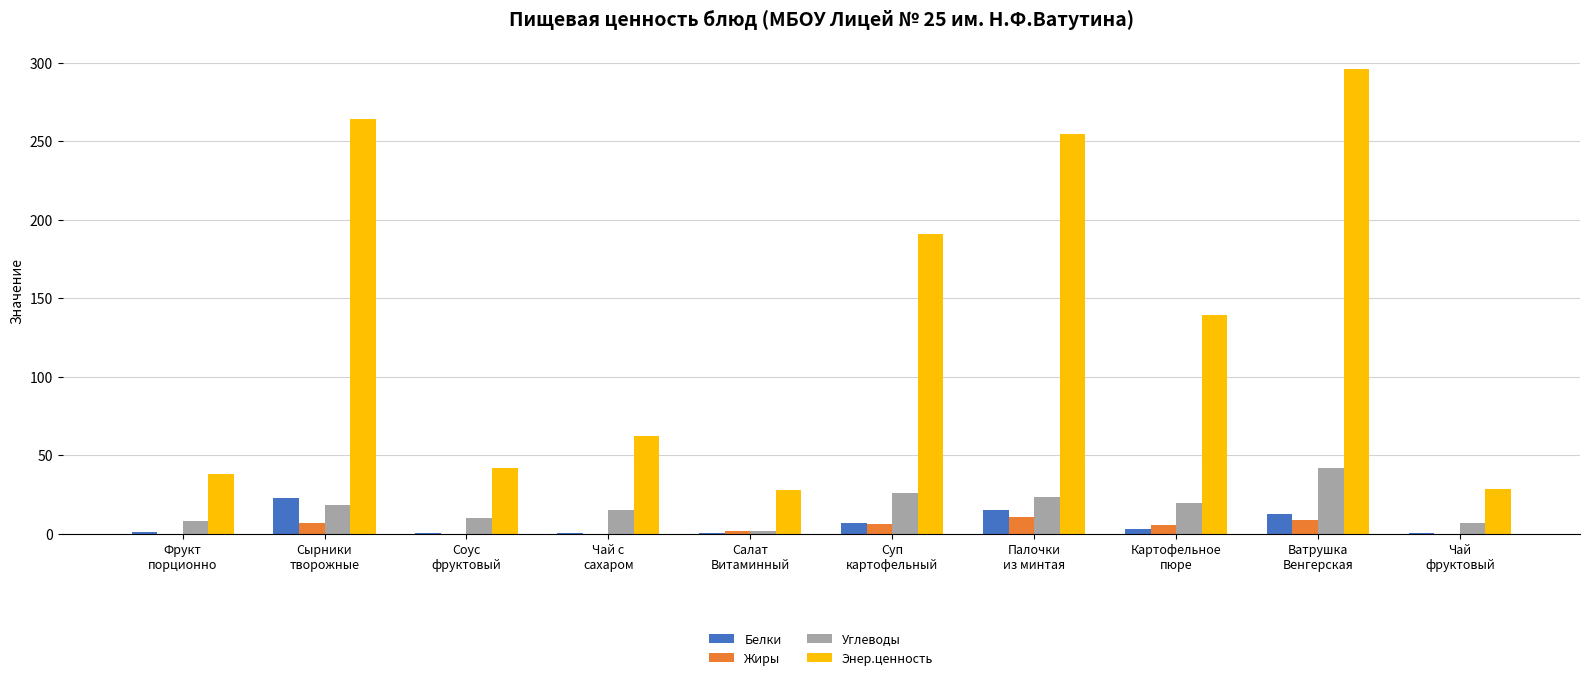

Between Палочки
из минтая and Ватрушка
Венгерская, which series saw the biggest shift?

Энер.ценность